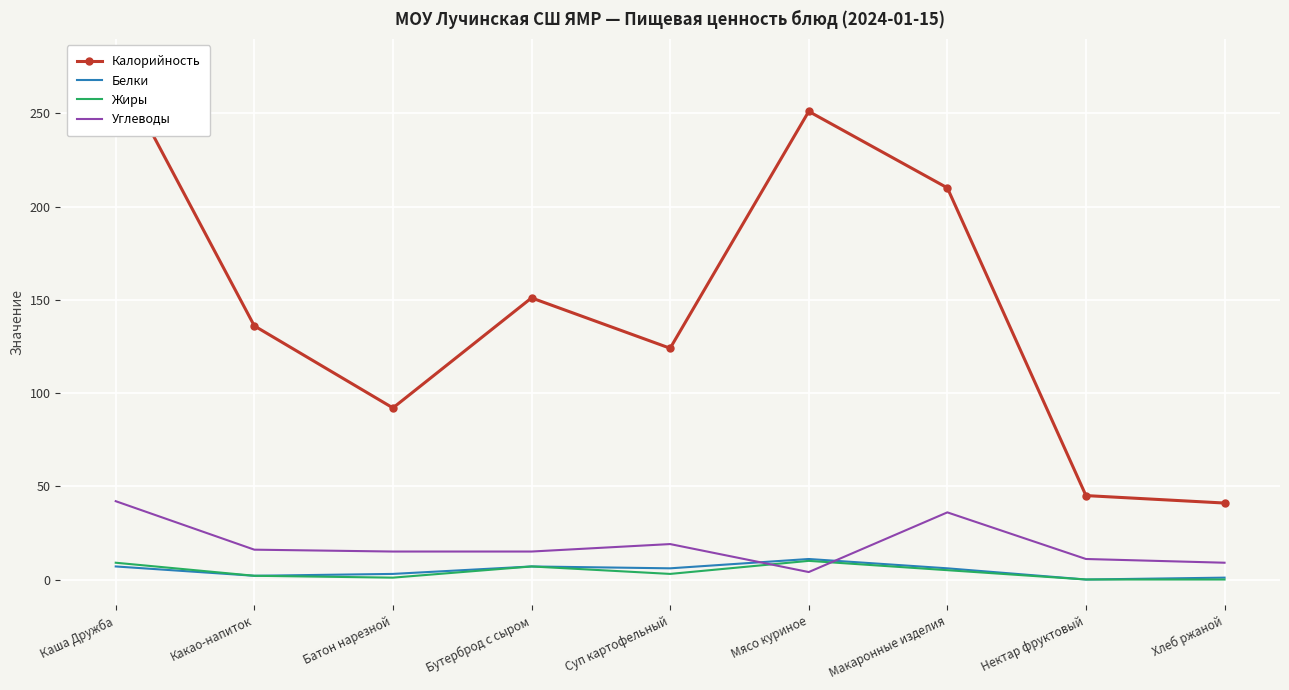

What is the difference between the second highest and minimum values in the Жиры series?

9